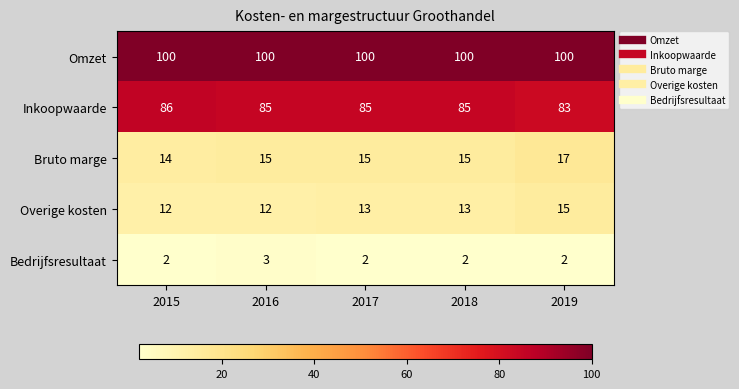

At which label does Inkoopwaarde reach its minimum?

2019